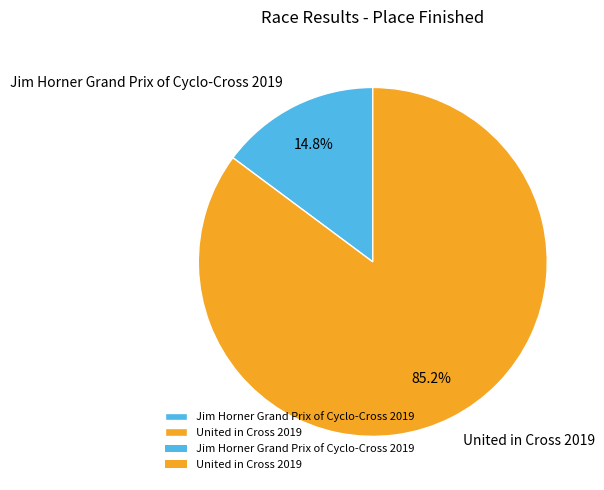

To the nearest percent, what is the difference between the largest and smallest slice percentages?

70%